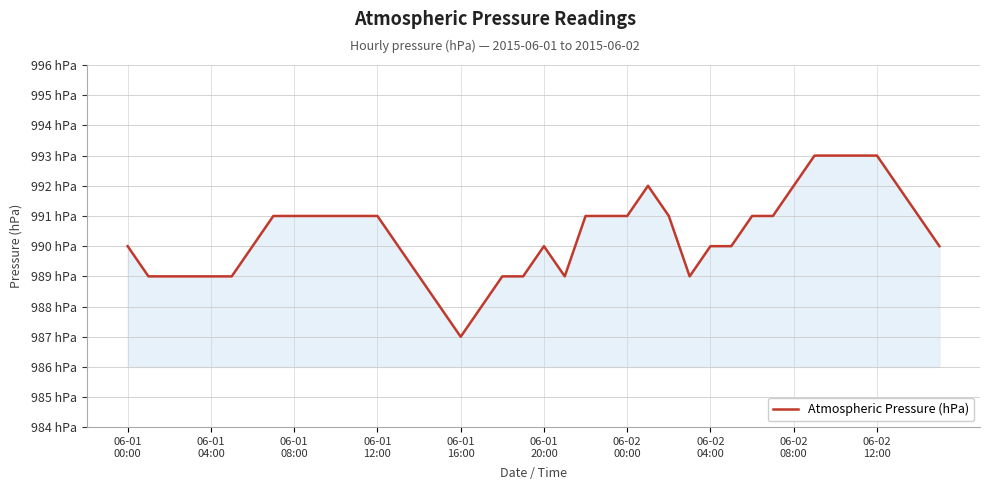

True or false: the data has more than 2 interior local peaks.

False